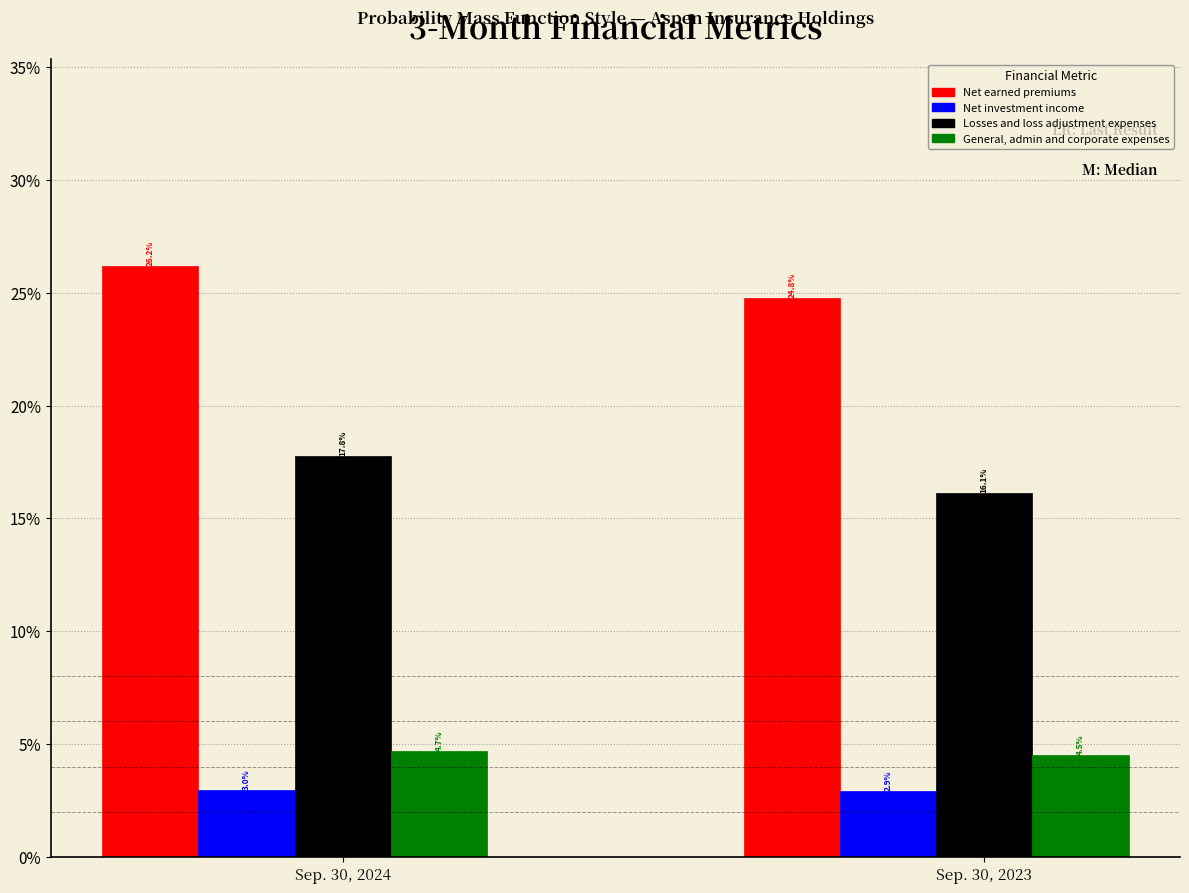

Read the Net earned premiums value at Sep. 30, 2023.

24.8